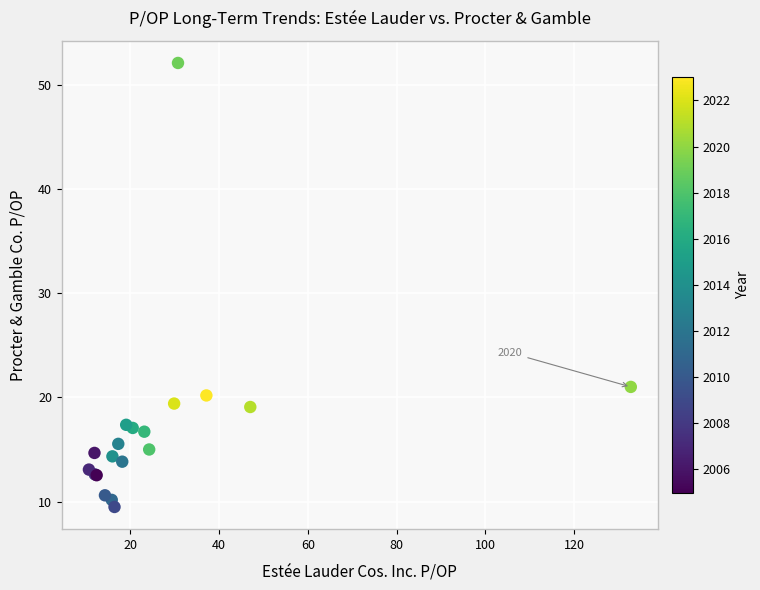

What Y value in the scatter plot is closest to 30?

21.0